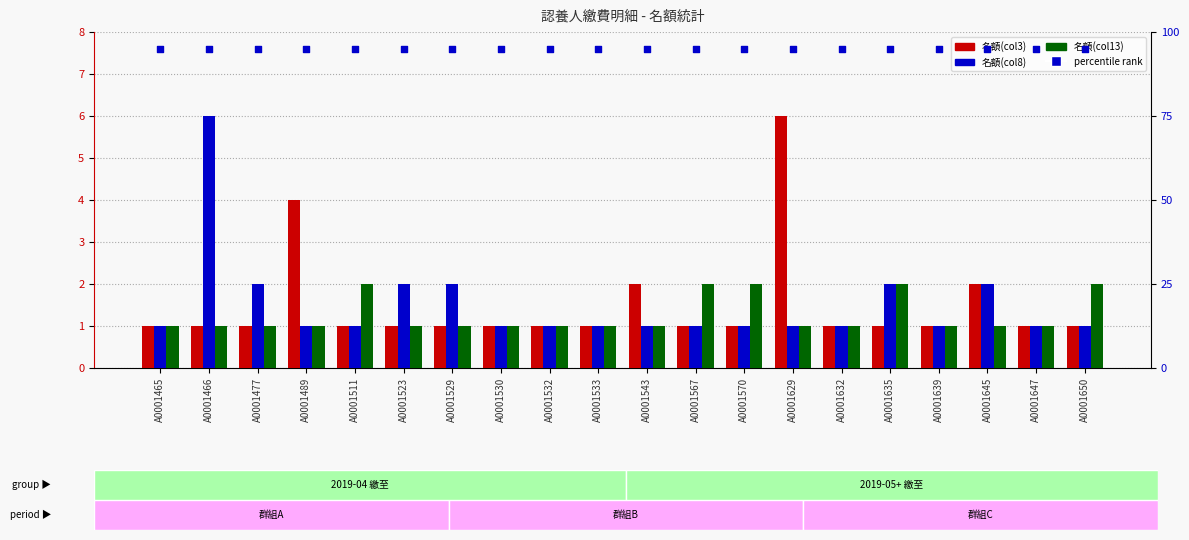

Which series has the widest spread of Y values?

名額(col3)